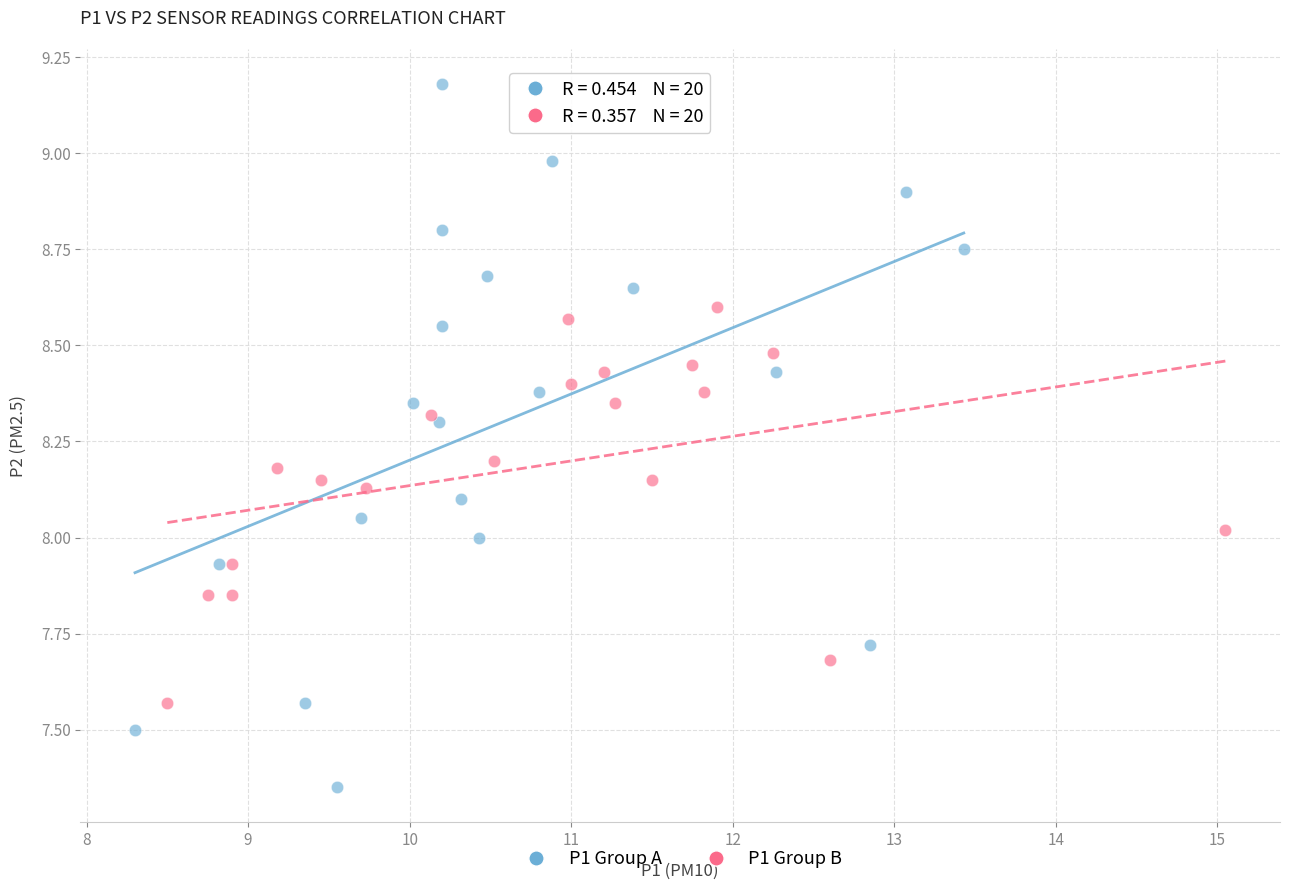

Which series reaches the minimum Y coordinate?

P1 Group A